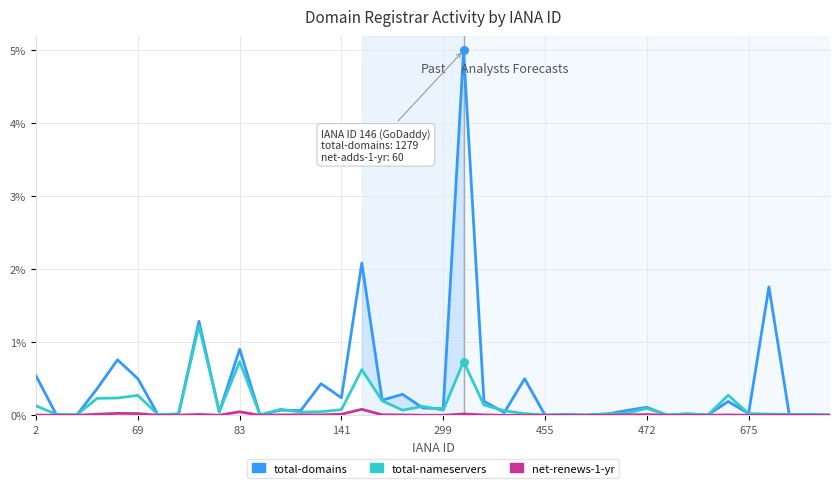

Which series has the largest Y range (max minus min)?

total-domains